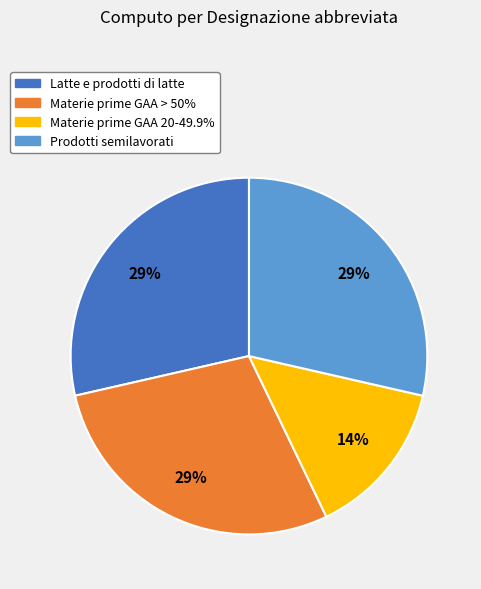

How many segments does this pie chart have?

4